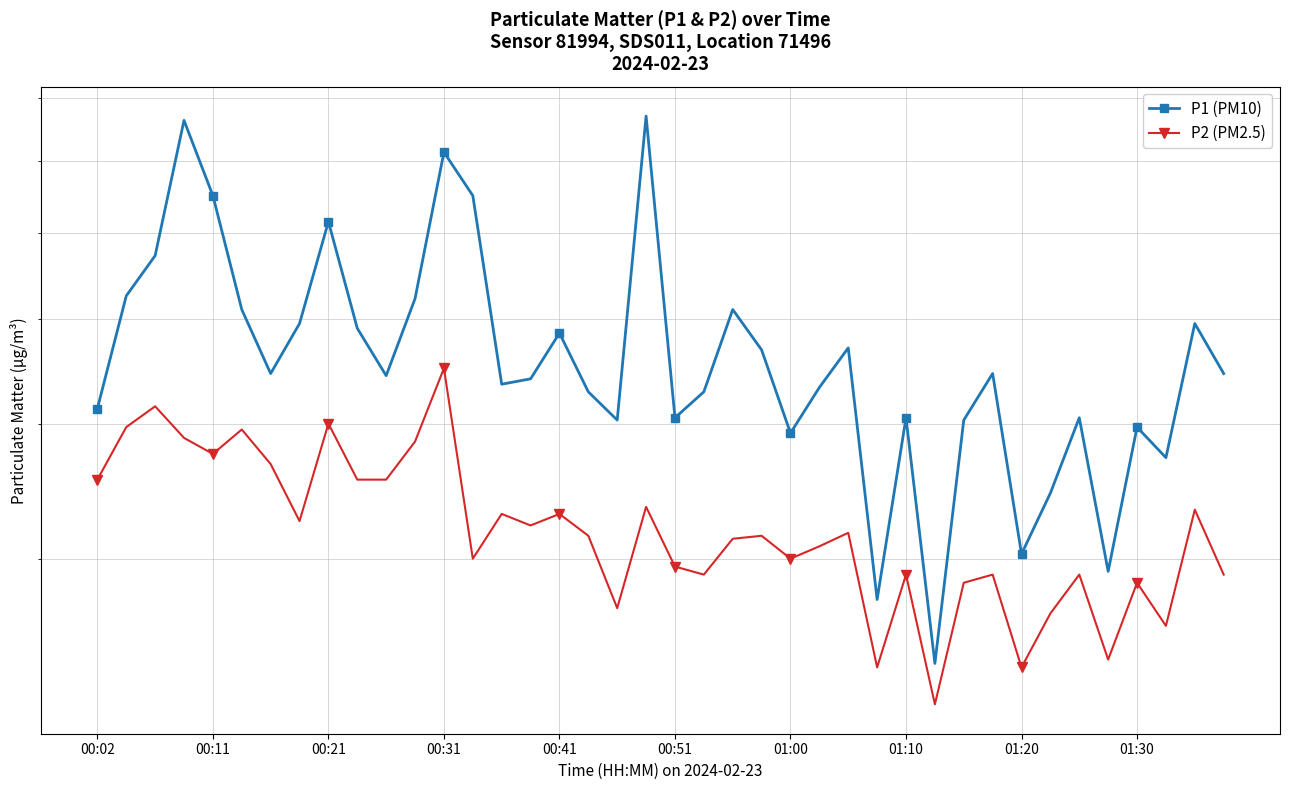

Which series changed the most between 01:00 and 18?

P2 (PM2.5)